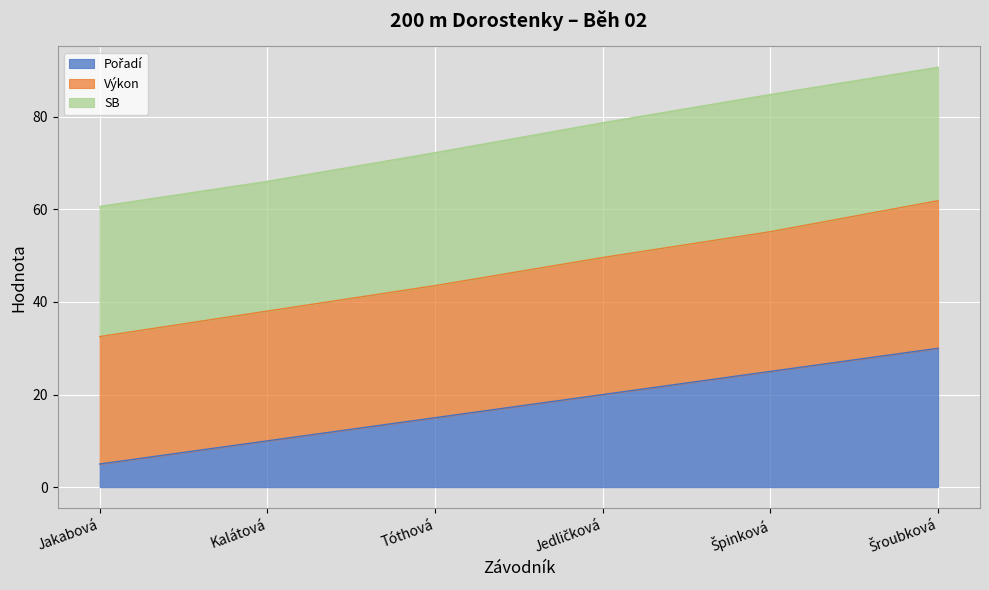

How many values in the Pořadí series exceed 20?

2